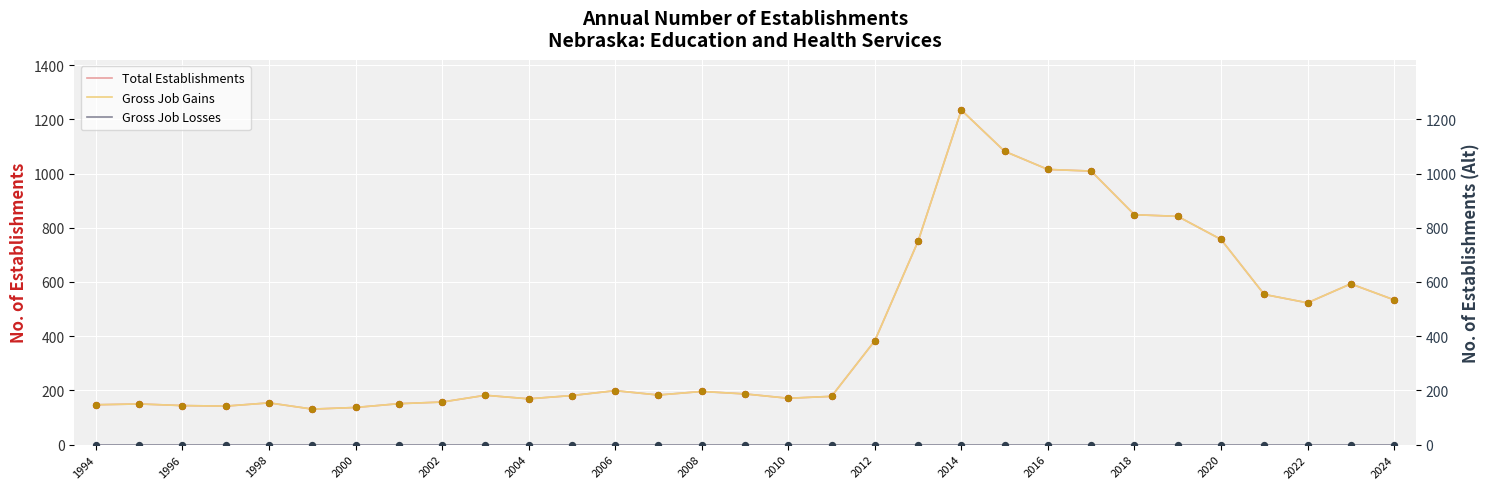

Which series contains the highest Y value?

Total Establishments